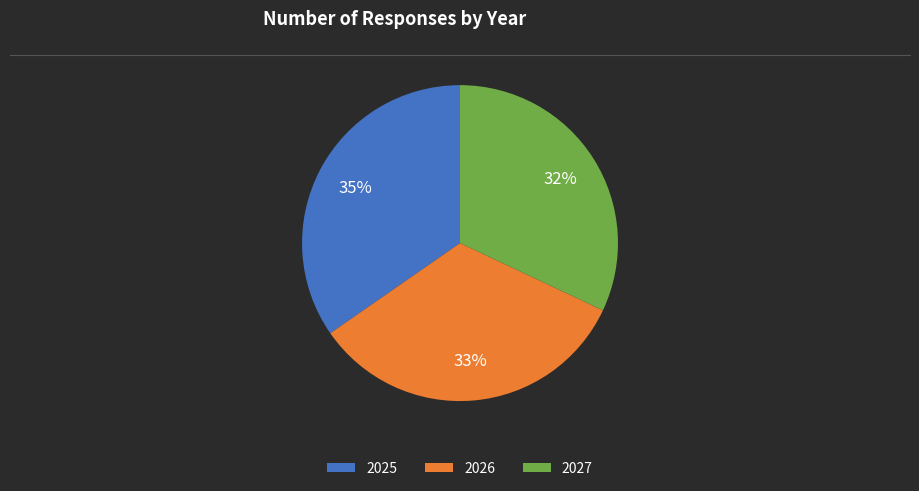

Is there a majority slice in this chart?

No